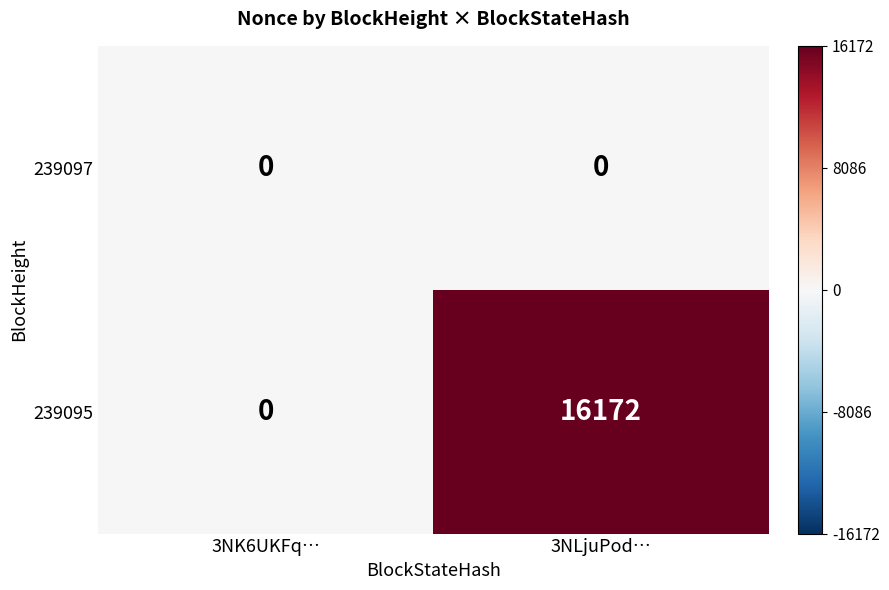

Which series has the largest range (max minus min)?

239095